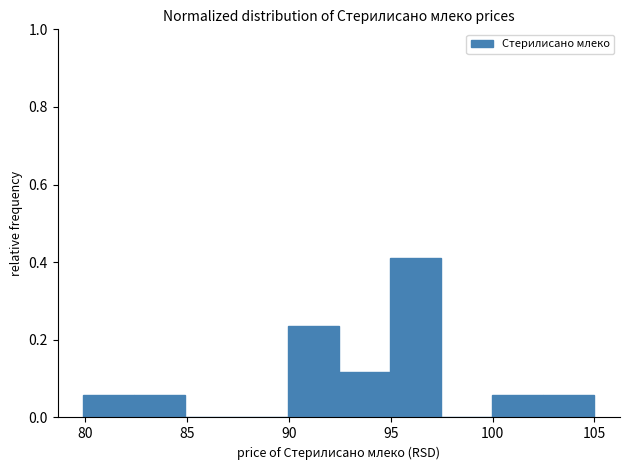

Over which range of the x-axis is the bar tallest?

95.0 to 97.5